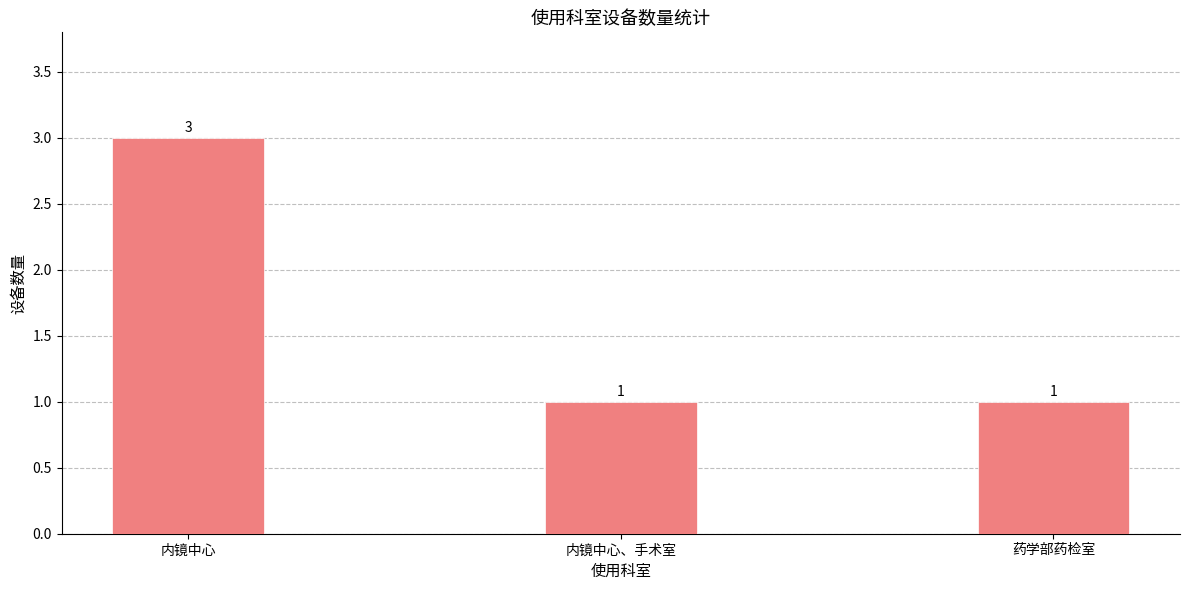

The value at 内镜中心 is 2. True or false?

False